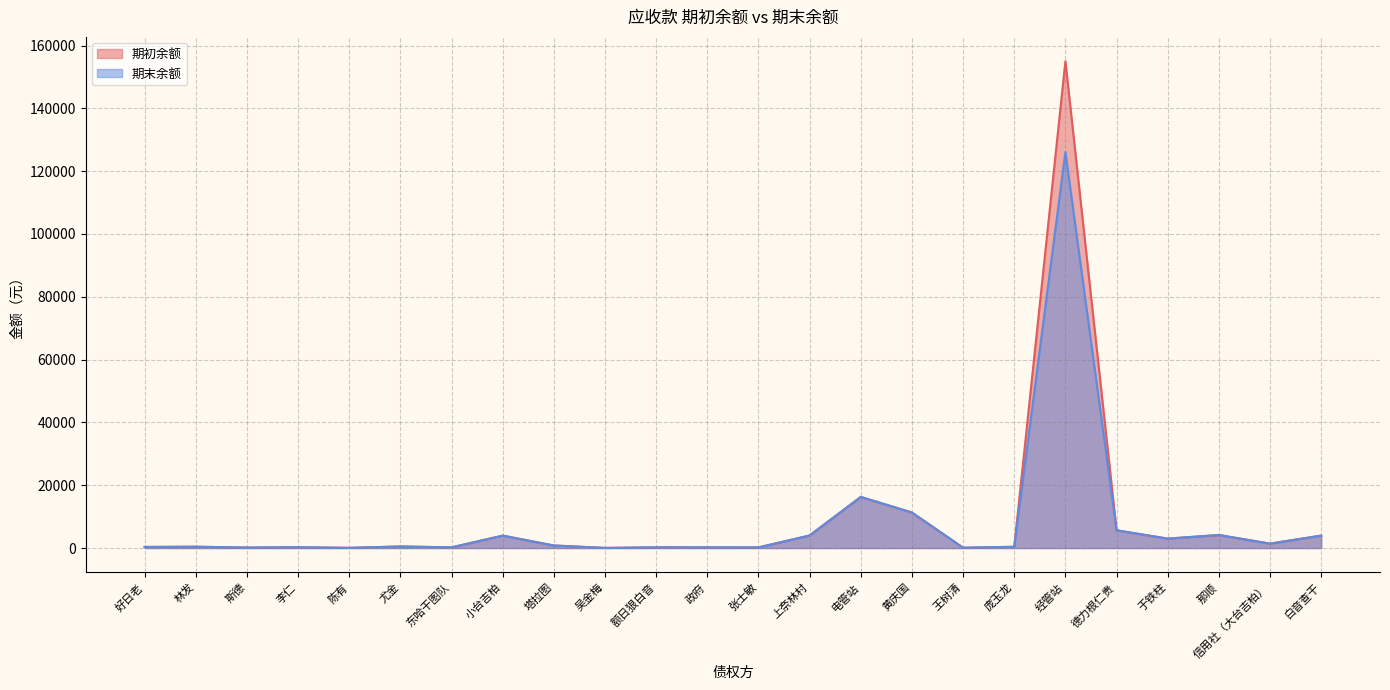

True or false: 期末余额 and 期初余额 intersect in this chart.

False